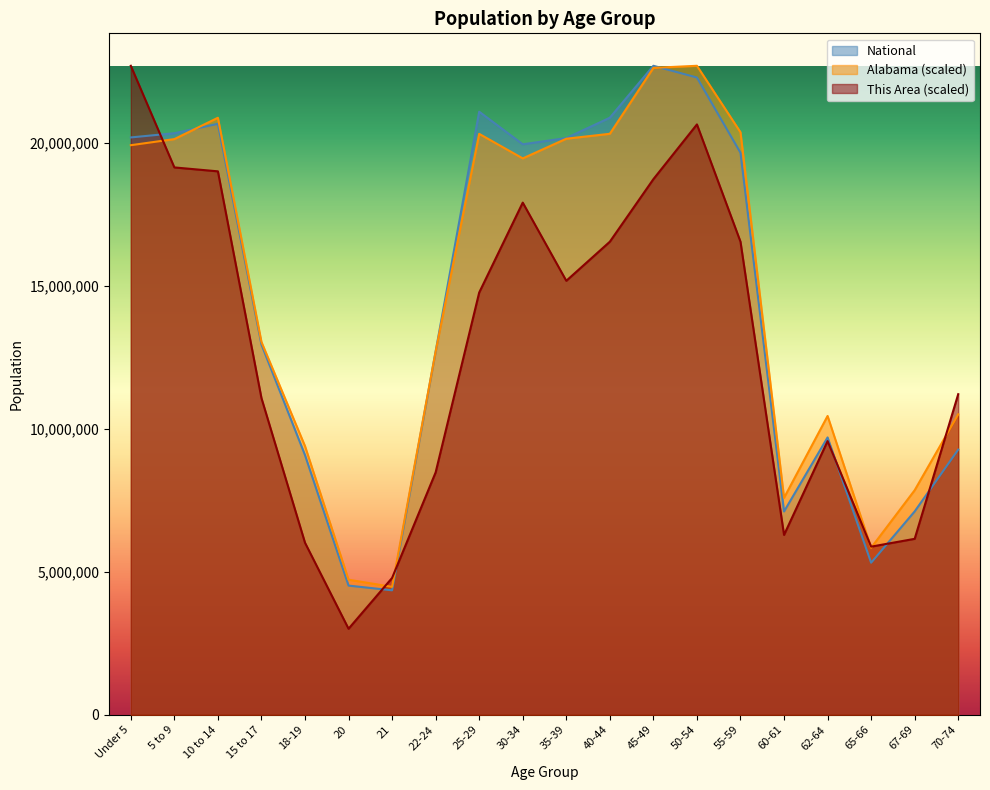

What is the difference between the highest and lowest values at 30-34?

2041463.9